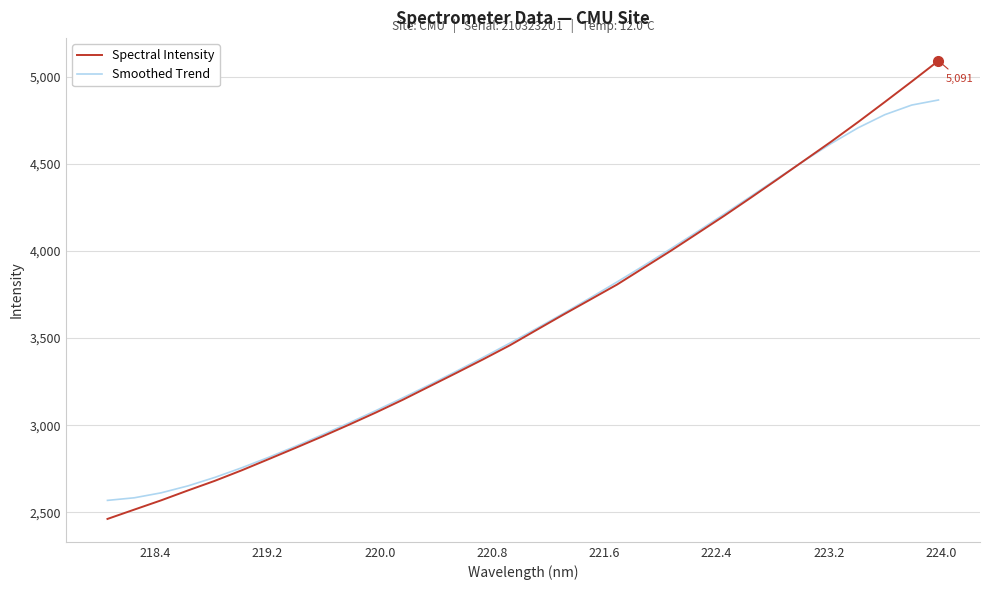

What is the greatest value displayed?

5091.0